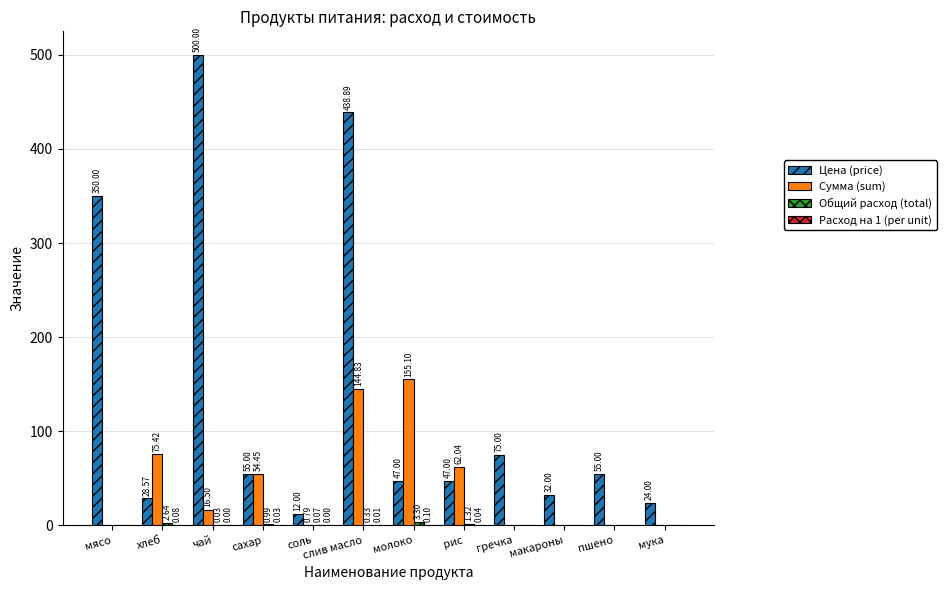

At which label is Сумма (sum) closest to 77?

хлеб